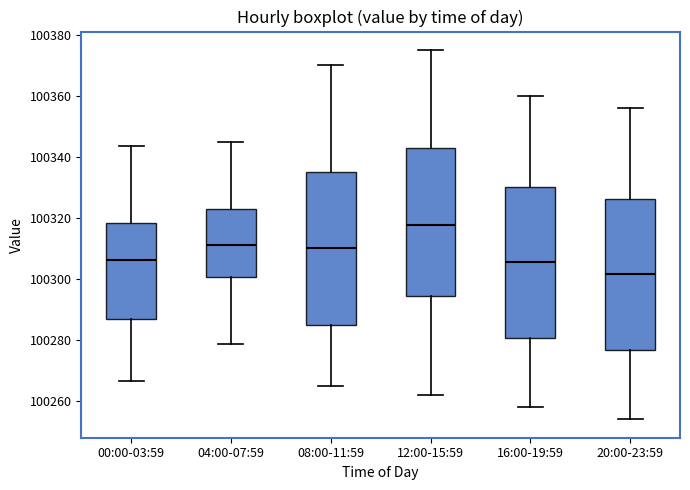

Where is the lower edge of the box for 00:00-03:59 on the y-axis? The values are not printed on the chart, so give them approximately, as read against the axis.

100286